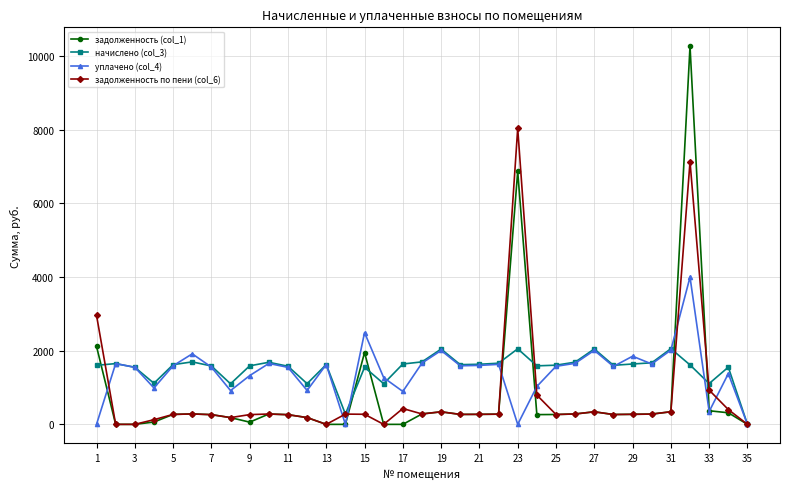

At how many categories does at least one series exceed 2770?

3